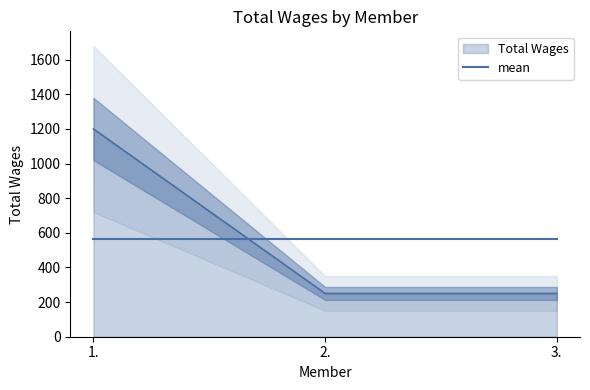

True or false: the data shows 148 at 2..

False